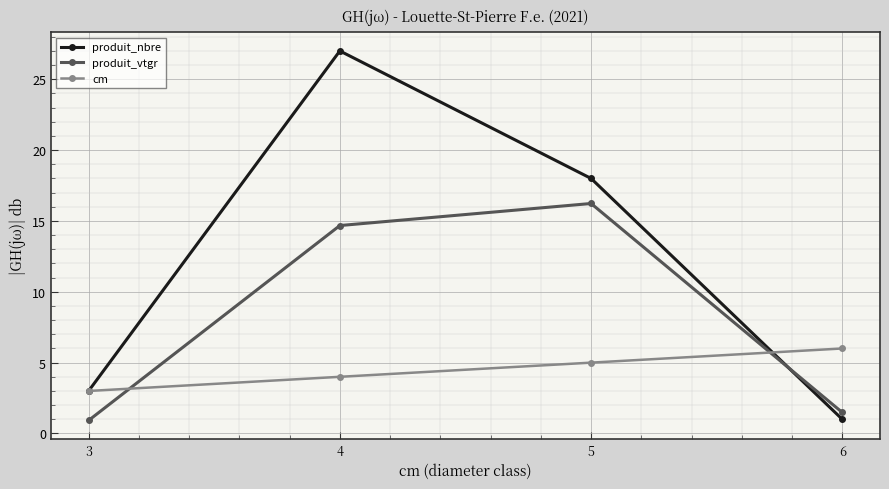

Reading left to right, what are all the values shown in this chart?

produit_nbre: 3=3.0	4=27.0	5=18.0	6=1.0
produit_vtgr: 3=0.9	4=14.7	5=16.2	6=1.5
cm: 3=3.0	4=4.0	5=5.0	6=6.0